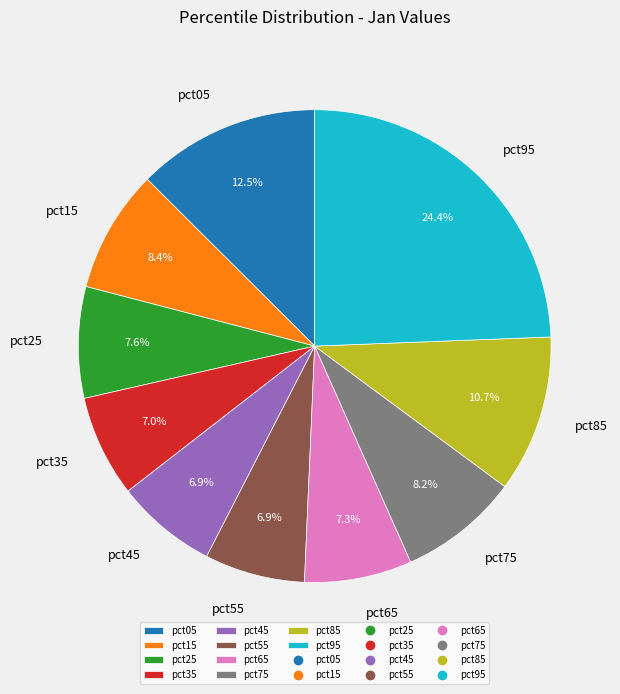

How many slices are in this pie chart?

10